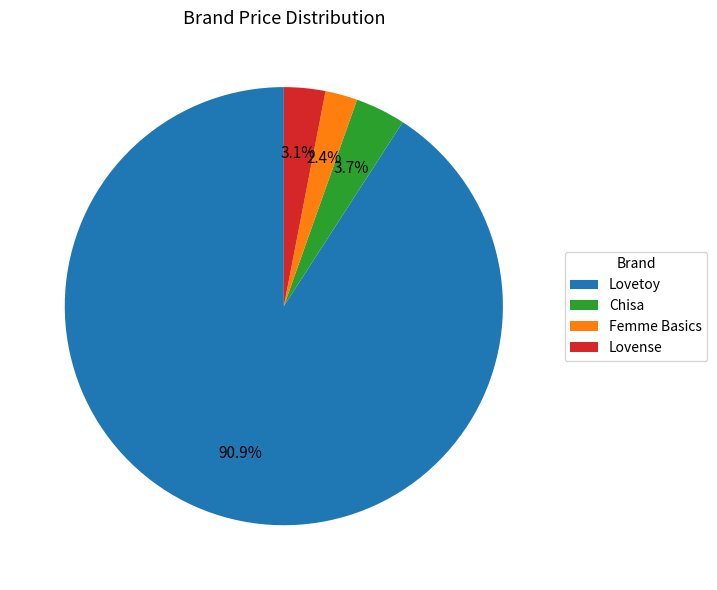

What is the smallest slice in the pie chart?

Femme Basics